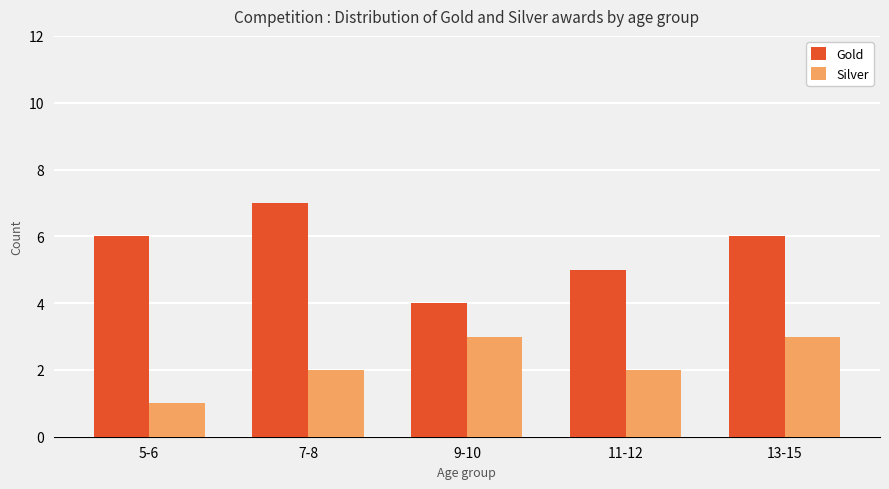

What is the maximum value shown in the chart?

7